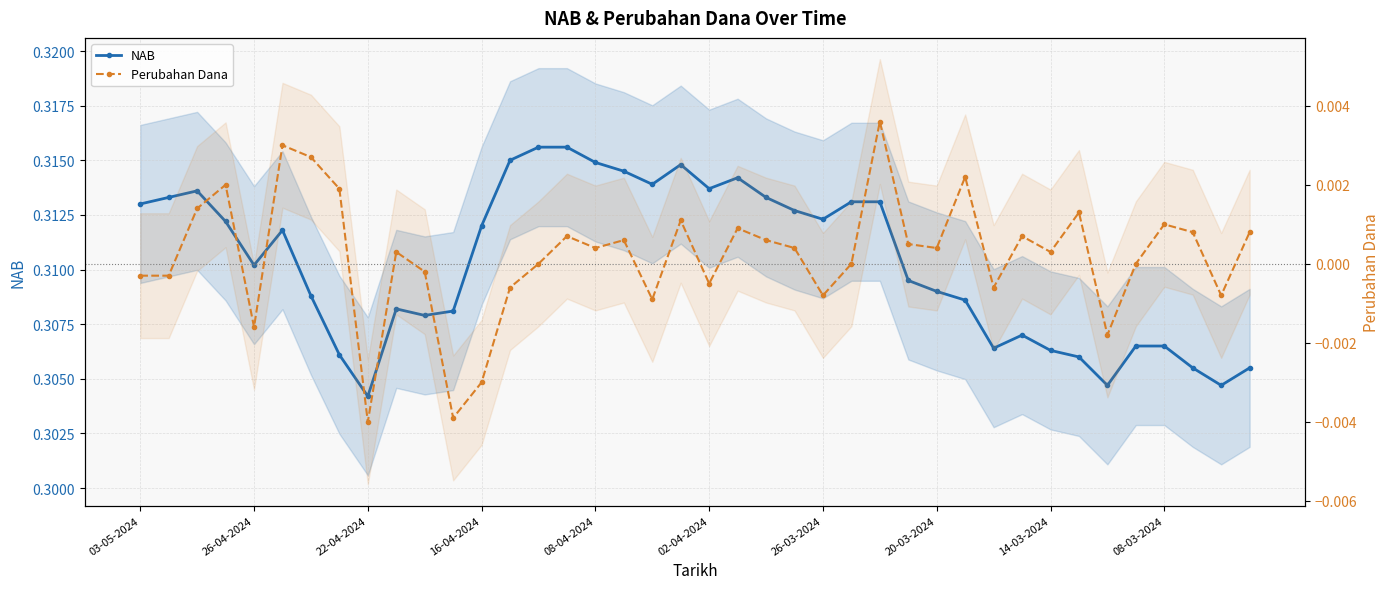

What is the sum of the NAB values at 33 and 26-04-2024?

0.6